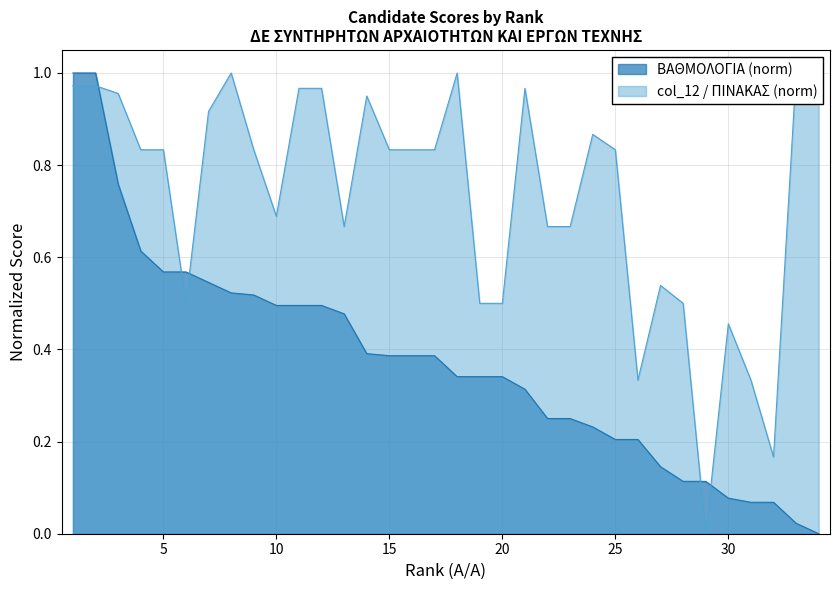

What is the spread (max minus min) of values at 7?

0.4